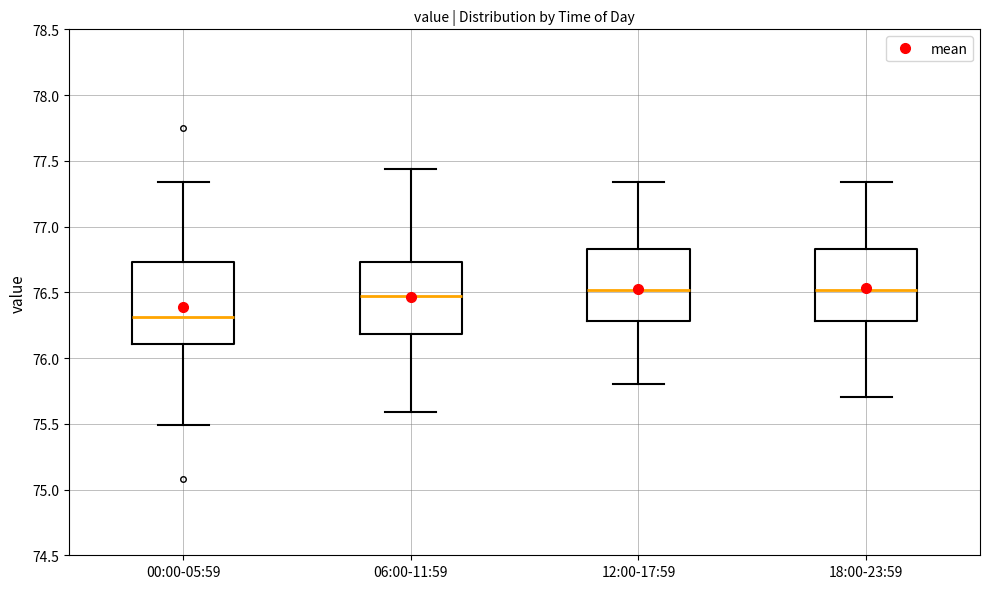

Which box is the tallest, from its lower edge to its upper edge?

00:00-05:59